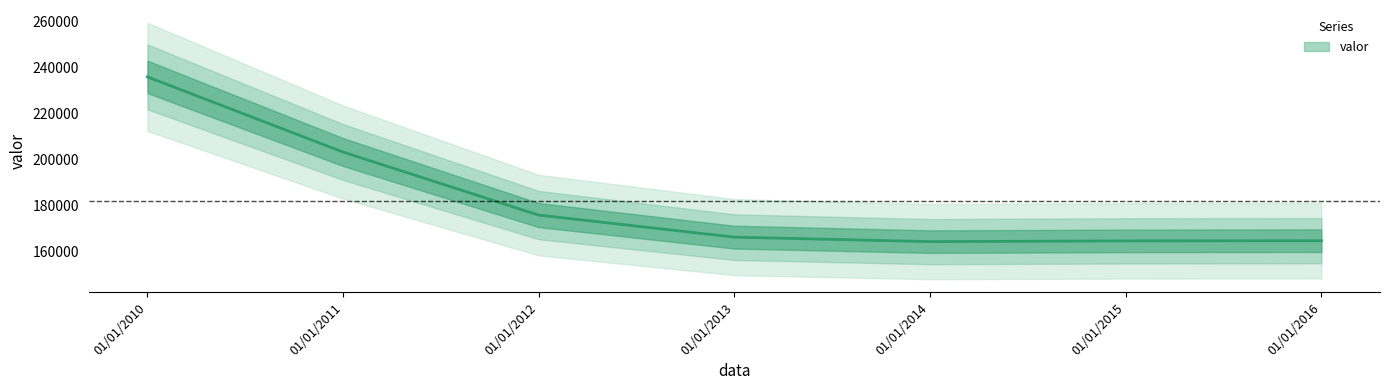

Which label corresponds to the largest value in the chart?

01/01/2010